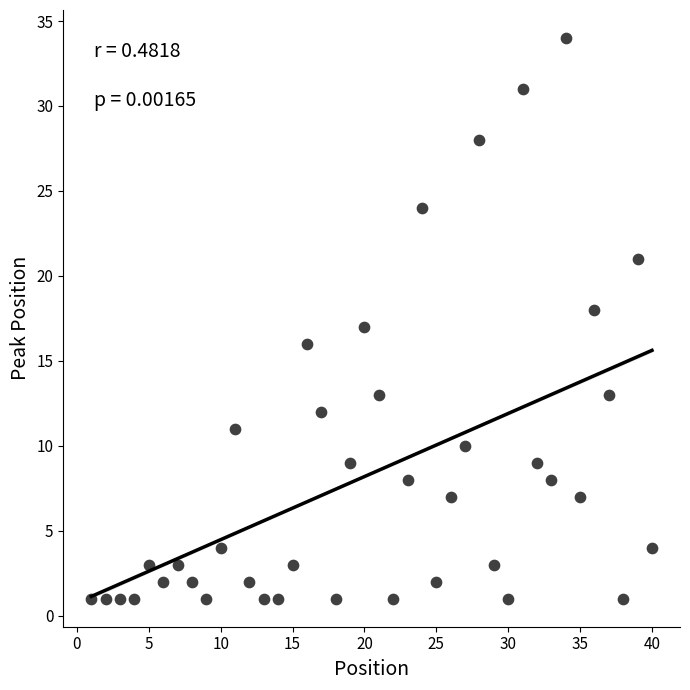

What is the range of Y values (max minus min)?

33